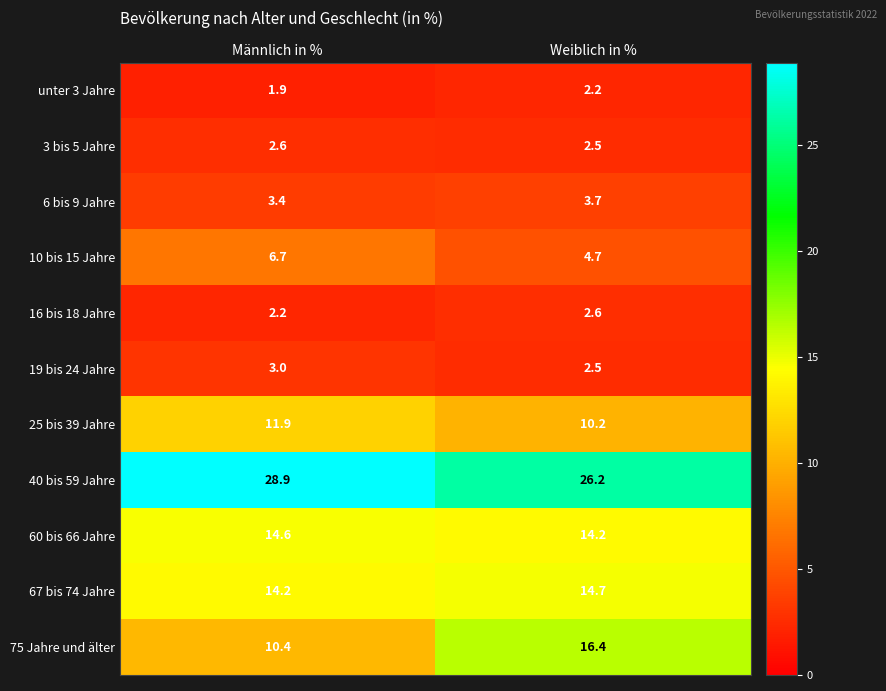

What is the difference between the maximum and minimum values in the 10 bis 15 Jahre series?

2.0